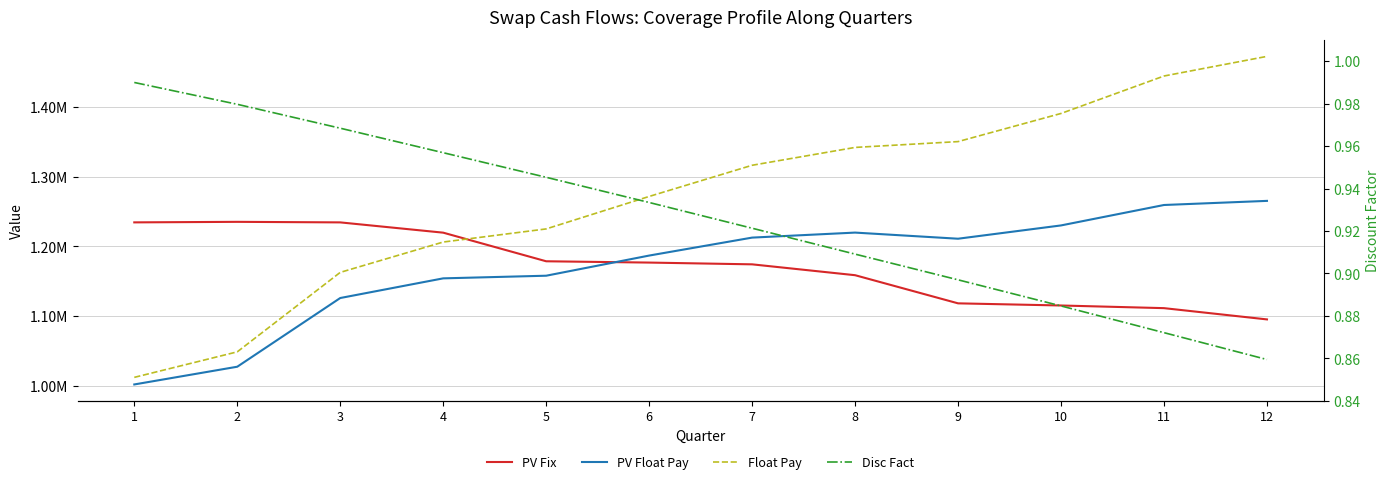

Is this an area chart (filled region under the line)?

No